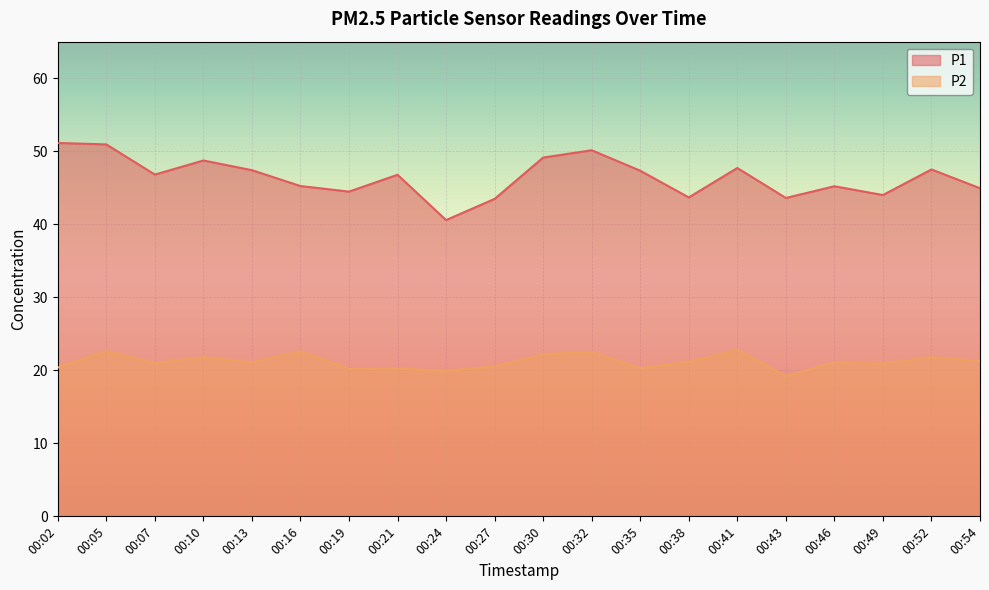

At which label is P1 closest to 45?

00:54